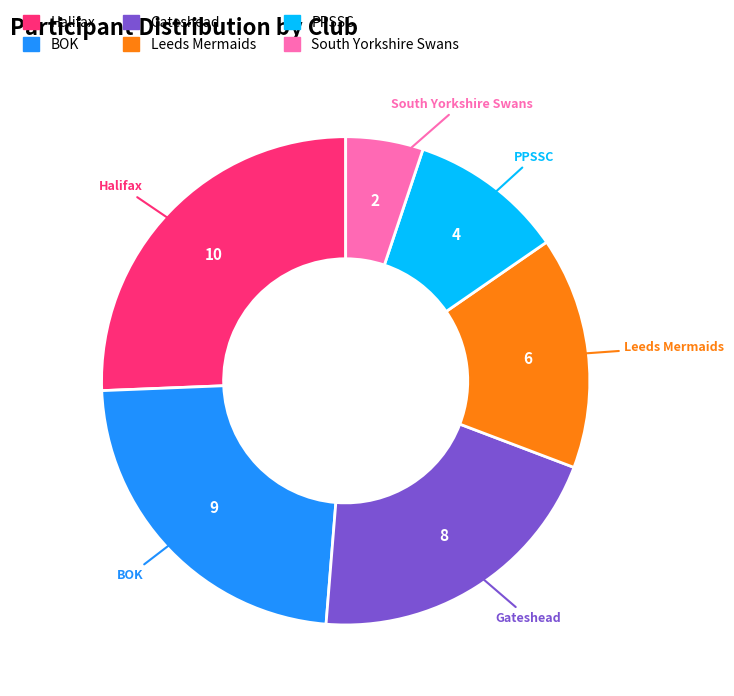

Rank the categories by value from lowest to highest.

South Yorkshire Swans, PPSSC, Leeds Mermaids, Gateshead, BOK, Halifax